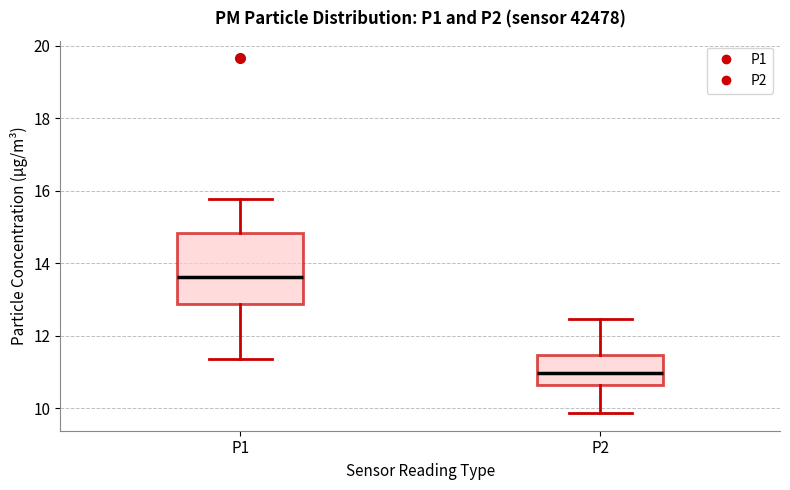

Reading left to right, read every box against the y-axis: the position of its median line, the range the box covers, and the ends of its whiskers. The values are not printed on the chart, so give them approximately, as read against the axis.

P1: median 13.6, box 12.8 to 14.8, whiskers 11.4 to 15.8
P2: median 11.0, box 10.6 to 11.4, whiskers 9.8 to 12.4